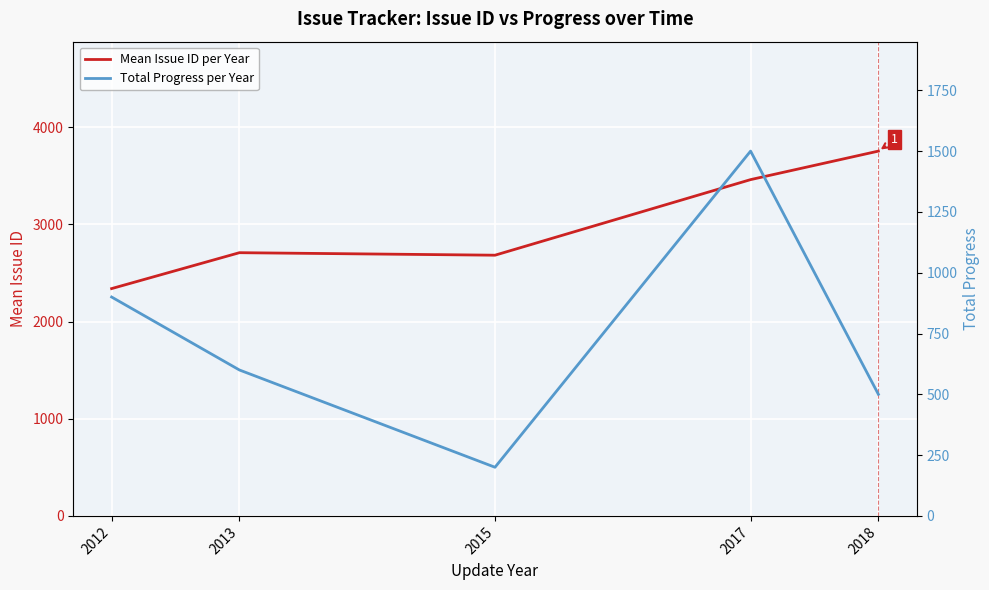

Reading right to left, extract all data points from this chart.

Mean Issue ID per Year: 2018=3753.6	2017=3460.2	2015=2682.5	2013=2708.3	2012=2338.9
Total Progress per Year: 2018=500.0	2017=1500.0	2015=200.0	2013=600.0	2012=900.0